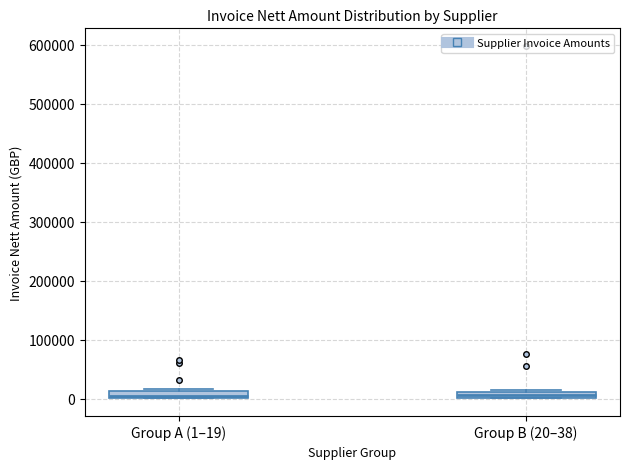

Where is the upper edge of the box for Group A (1–19) on the y-axis? The values are not printed on the chart, so give them approximately, as read against the axis.

10000